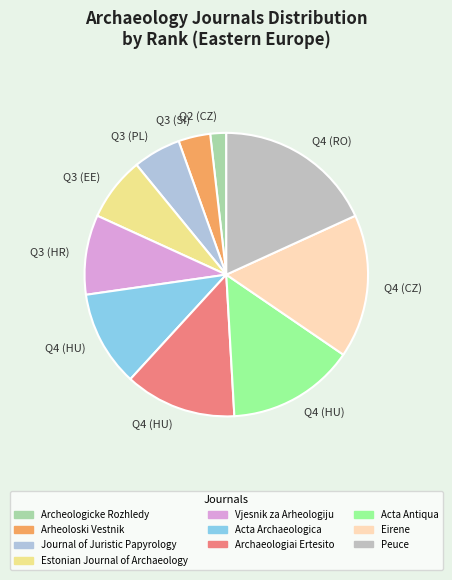

What is the smallest slice in the pie chart?

Archeologicke Rozhledy